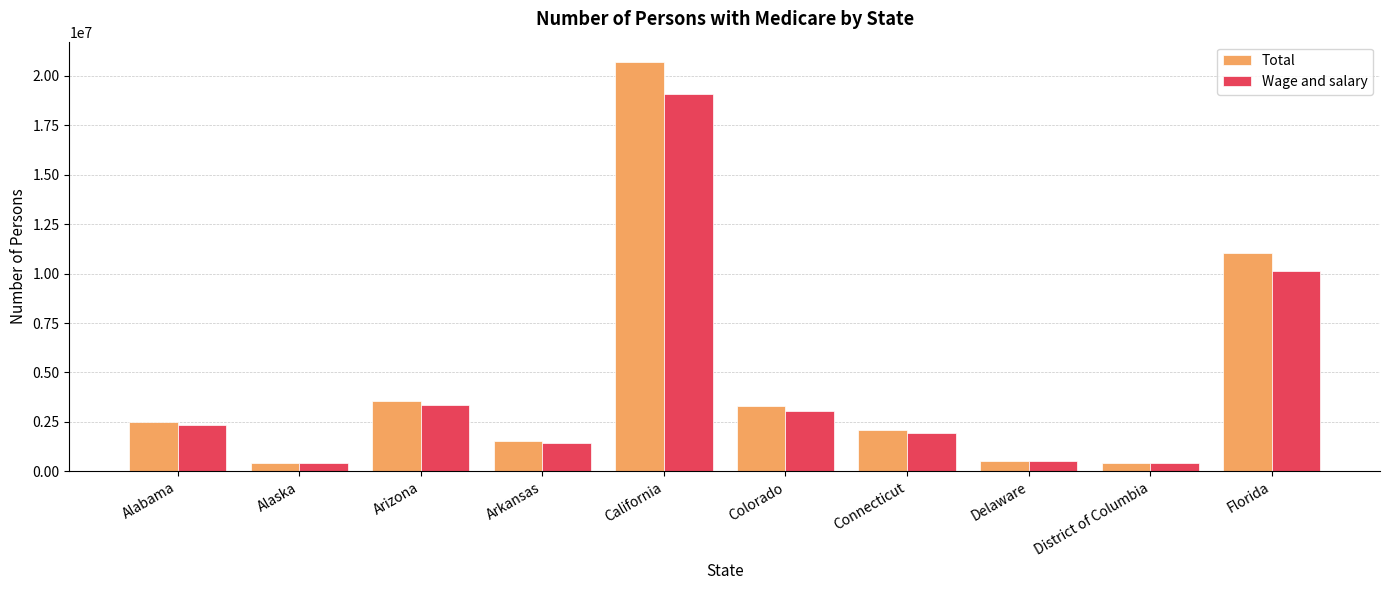

How many categories are shown in the chart?

10